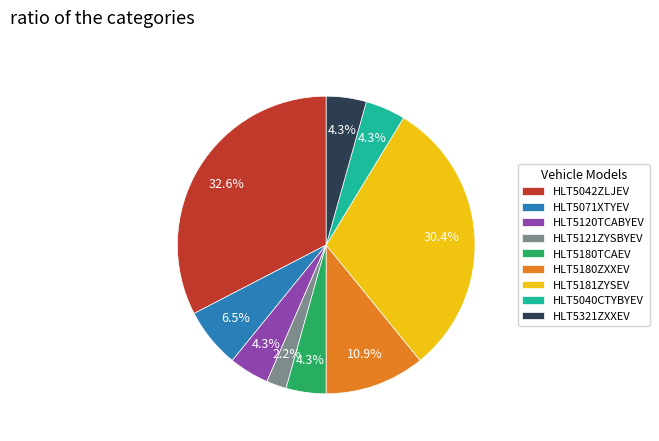

The HLT5120TCABYEV slice represents 13% of the pie. True or false?

False